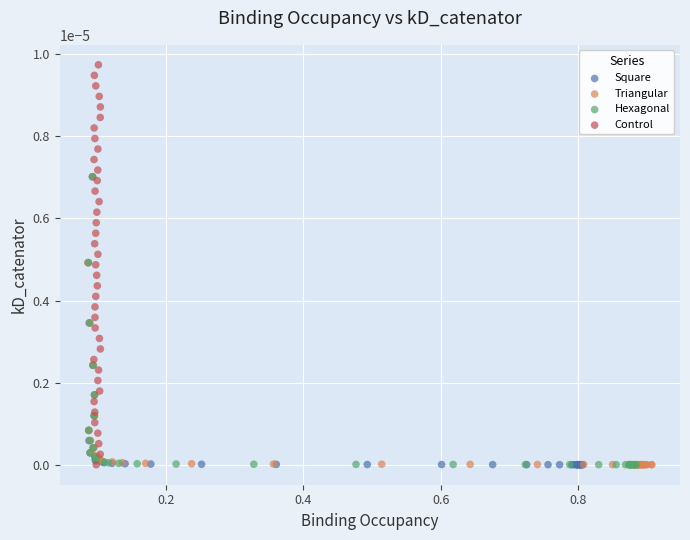

Which series reaches the maximum Y coordinate?

Control